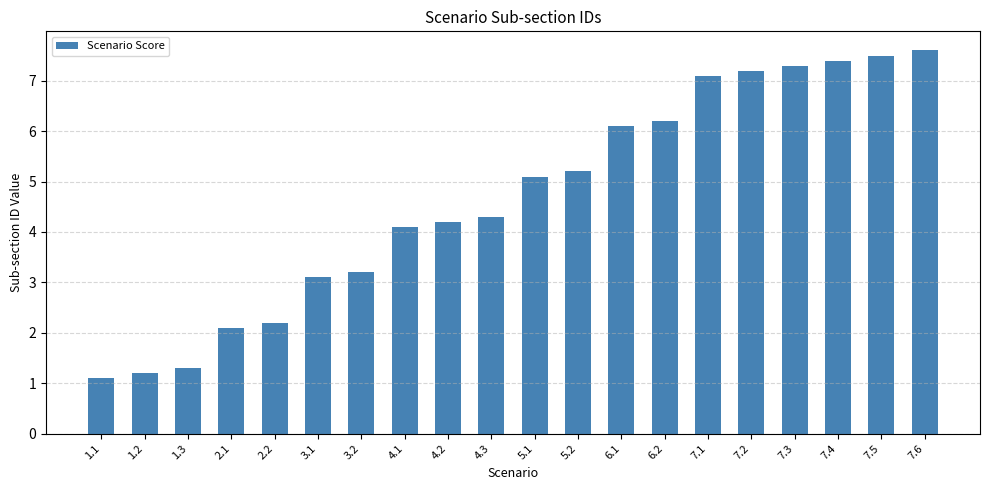

The value at 2.2 is 0.5. True or false?

False